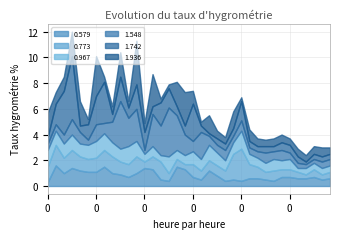

The 0.967 series shows 0.5 at 00:10. True or false?

False